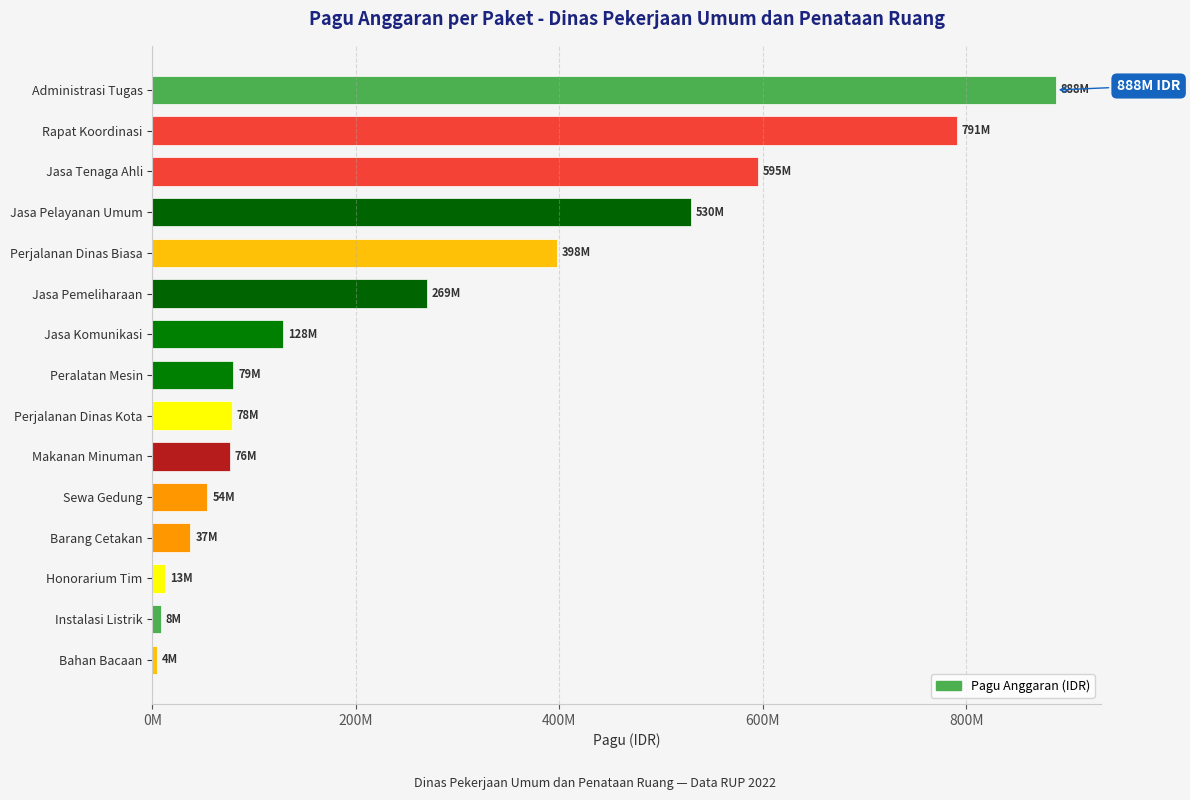

Does the chart contain any negative values?

No